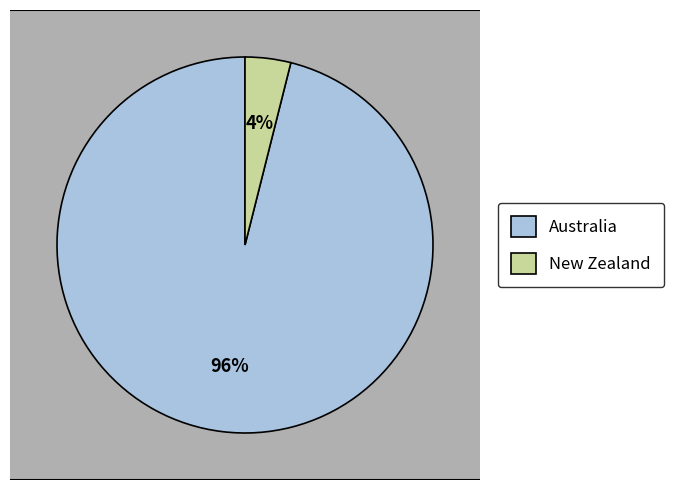

The Australia slice represents 96% of the pie. True or false?

True